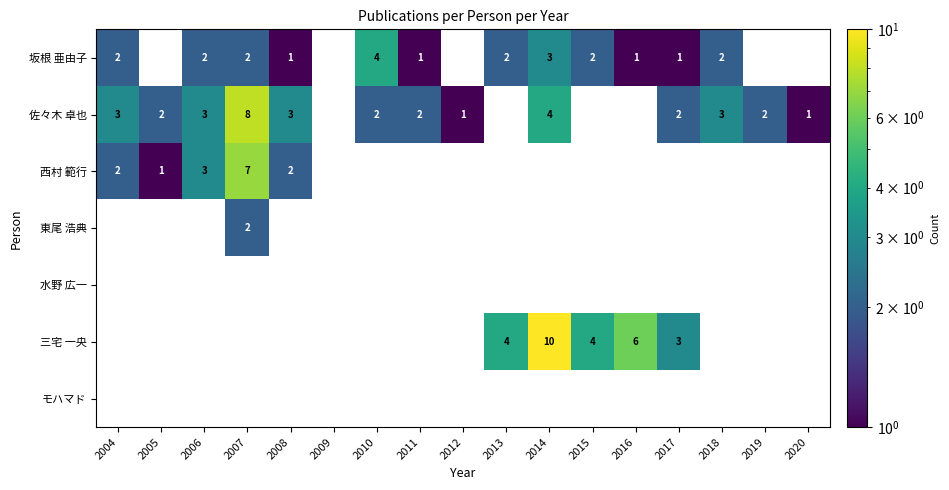

What is the difference between the maximum and minimum values in the 佐々木 卓也 series?

8